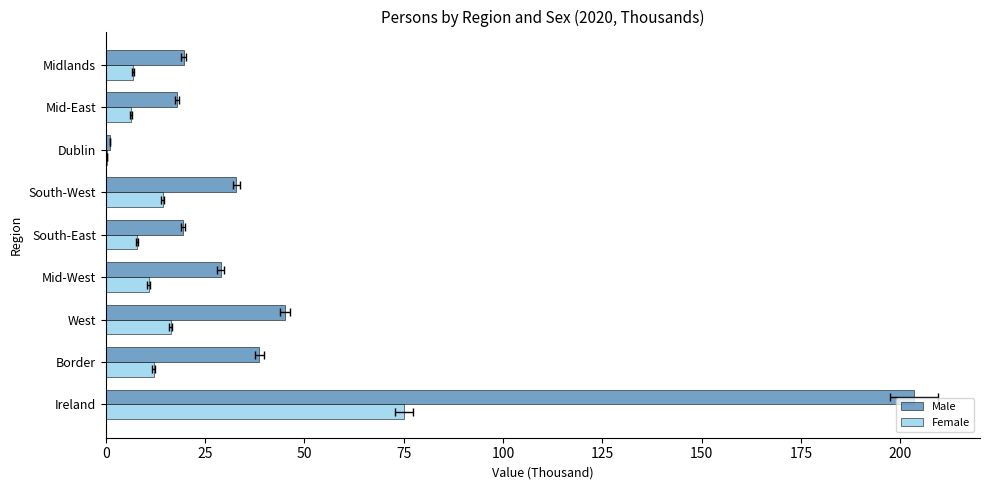

True or false: Female has a value of 24.6 at South-West.

False